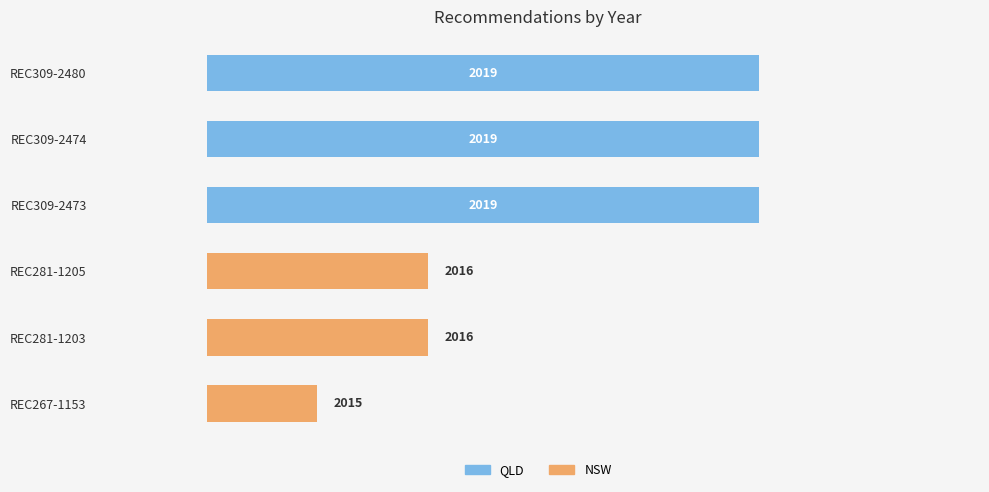

Are the bars horizontal?

Yes